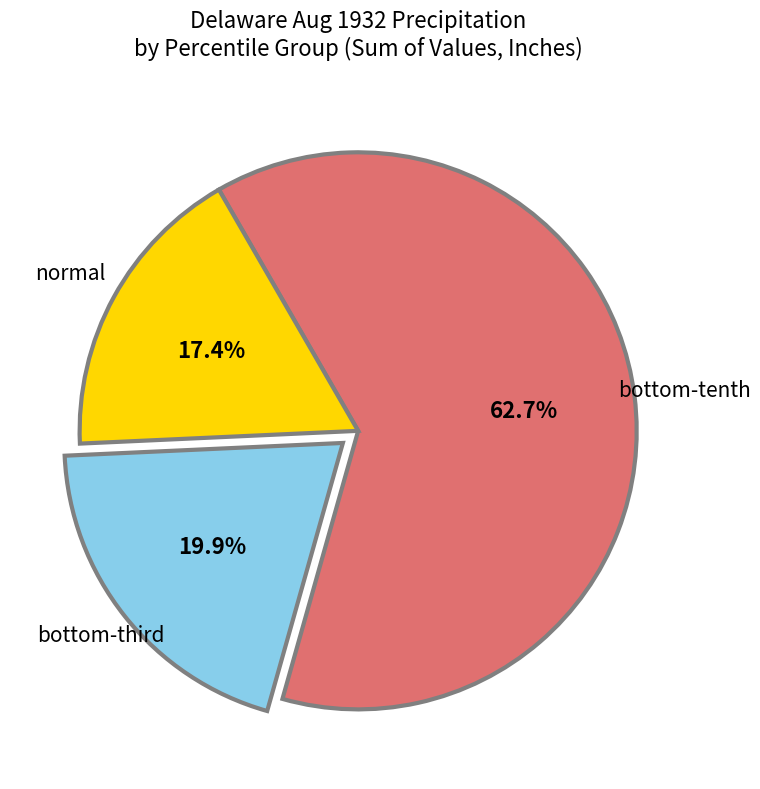

To the nearest percent, what is the difference between the largest and smallest slice percentages?

45%